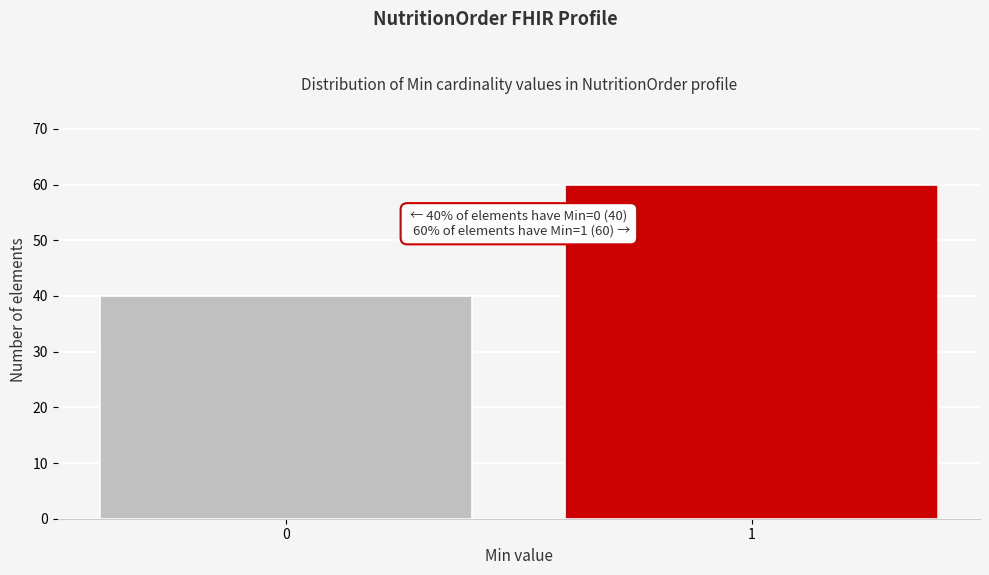

Reading left to right, transcribe all the data shown in this chart.

0=40	1=60